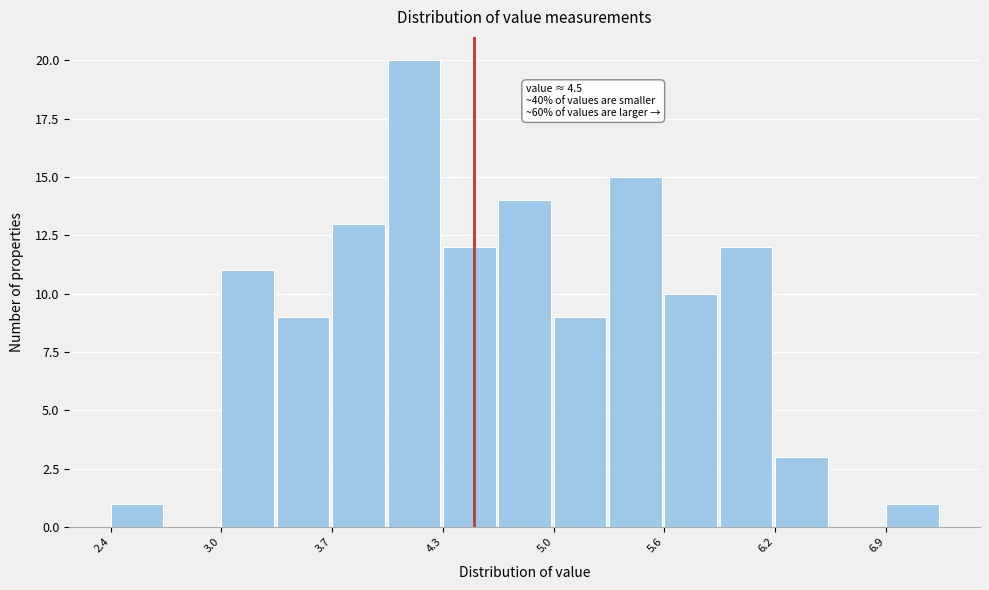

Read against the x-axis, roughly where is the centre of the tallest bar?

4.2